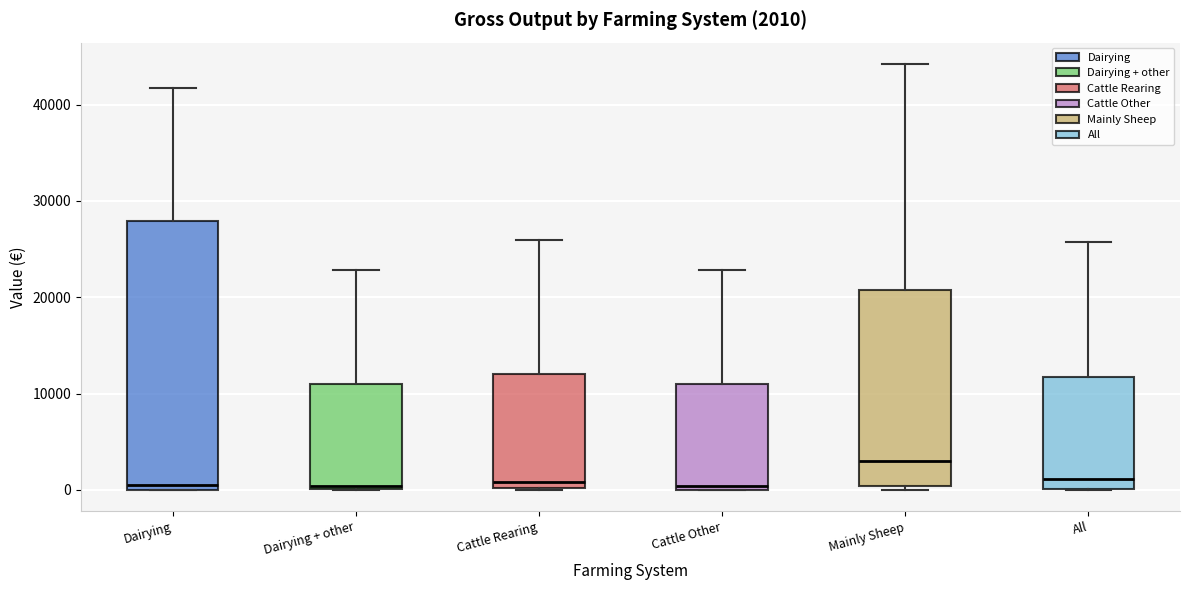

Which box has the highest median line?

Mainly Sheep